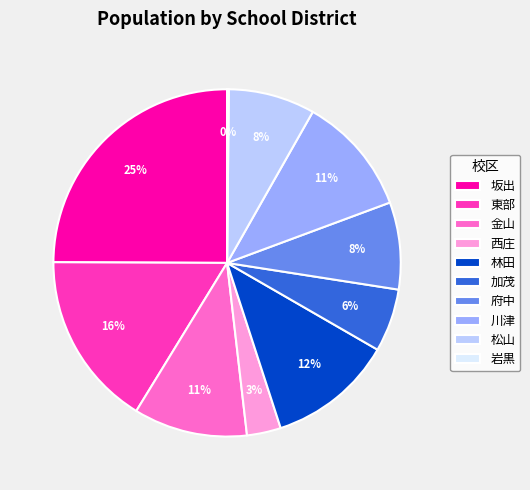

Which slice is the largest?

坂出